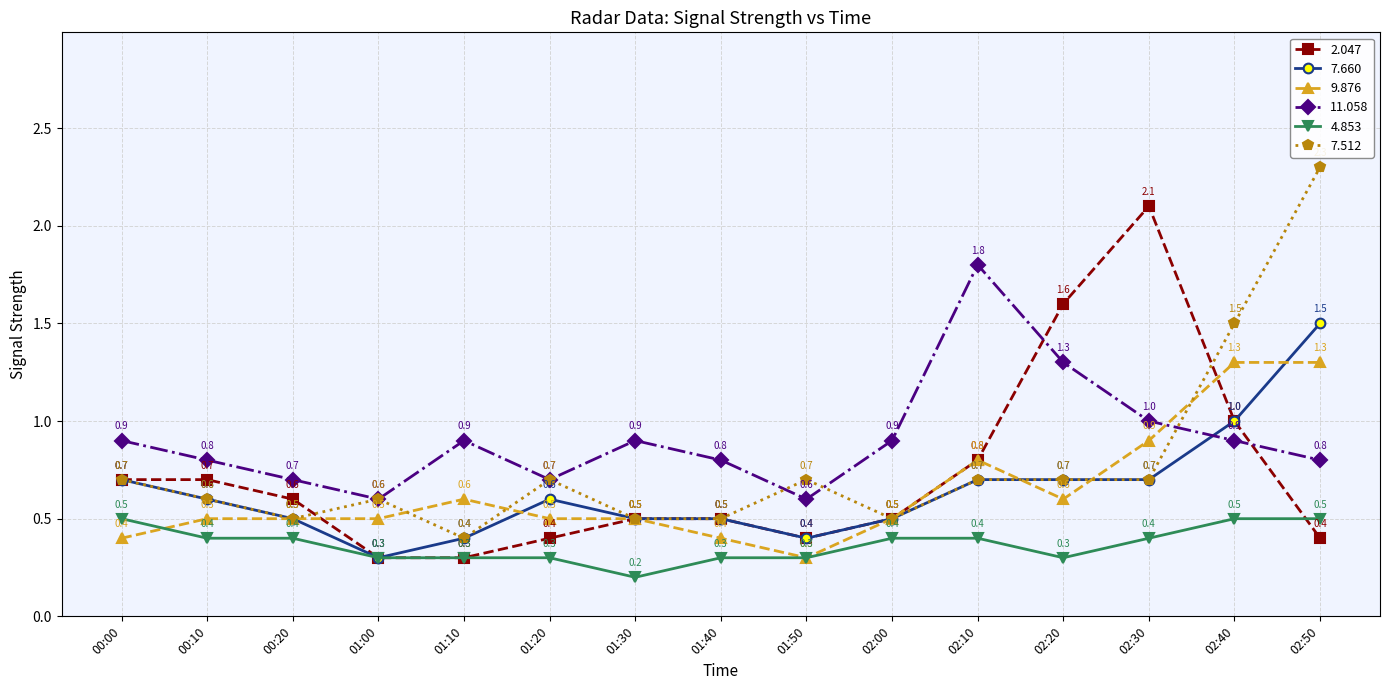

Reading left to right, list all the values displayed in this chart.

2.047: 0.7	0.7	0.6	0.3	0.3	0.4	0.5	0.5	0.4	0.5	0.8	1.6	2.1	1.0	0.4
7.660: 0.7	0.6	0.5	0.3	0.4	0.6	0.5	0.5	0.4	0.5	0.7	0.7	0.7	1.0	1.5
9.876: 0.4	0.5	0.5	0.5	0.6	0.5	0.5	0.4	0.3	0.5	0.8	0.6	0.9	1.3	1.3
11.058: 0.9	0.8	0.7	0.6	0.9	0.7	0.9	0.8	0.6	0.9	1.8	1.3	1.0	0.9	0.8
4.853: 0.5	0.4	0.4	0.3	0.3	0.3	0.2	0.3	0.3	0.4	0.4	0.3	0.4	0.5	0.5
7.512: 0.7	0.6	0.5	0.6	0.4	0.7	0.5	0.5	0.7	0.5	0.7	0.7	0.7	1.5	2.3